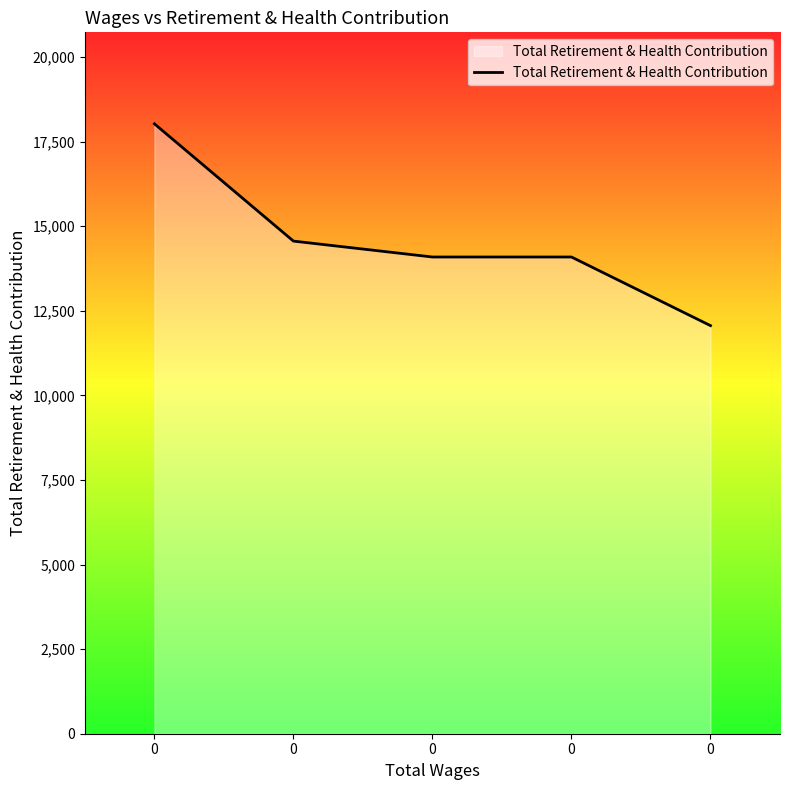

What is the value of the 1st point from the left?

18024